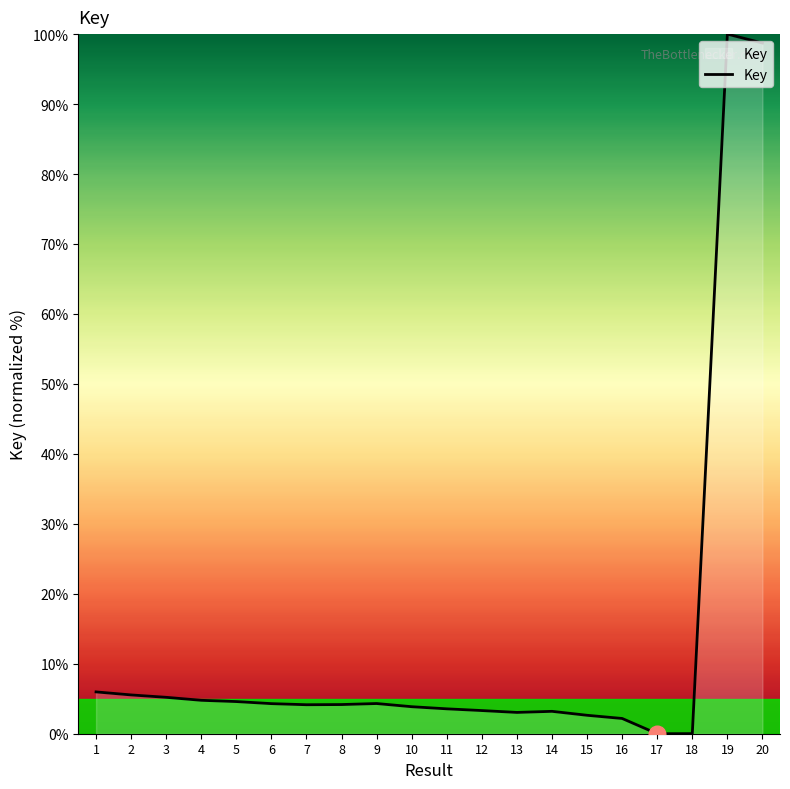

What is the change in value from 4 to 18?

-4.8